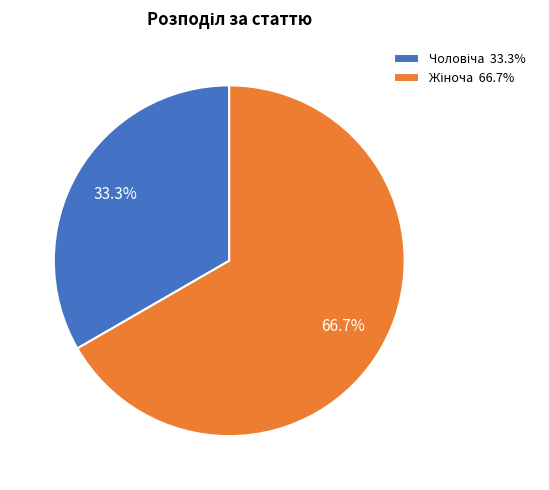

Does any single category account for the majority?

Yes